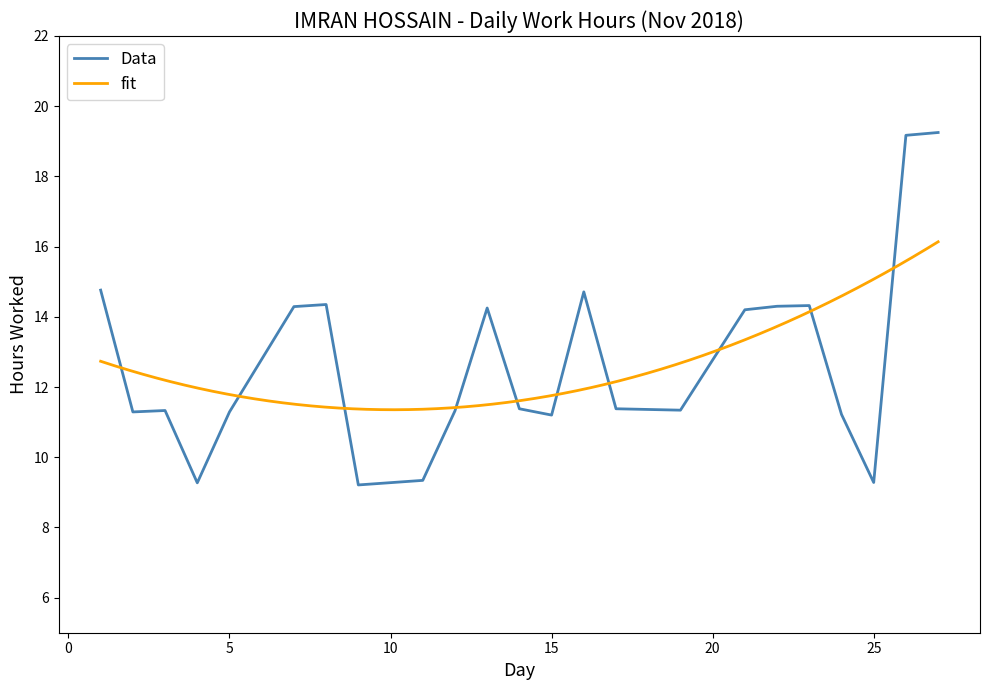

Reading left to right, what are all the values shown in this chart?

14.8	11.3	11.3	9.3	11.3	14.3	14.3	9.2	9.3	11.3	14.2	11.4	11.2	14.7	11.4	11.3	14.2	14.3	14.3	11.2	9.3	19.2	19.2